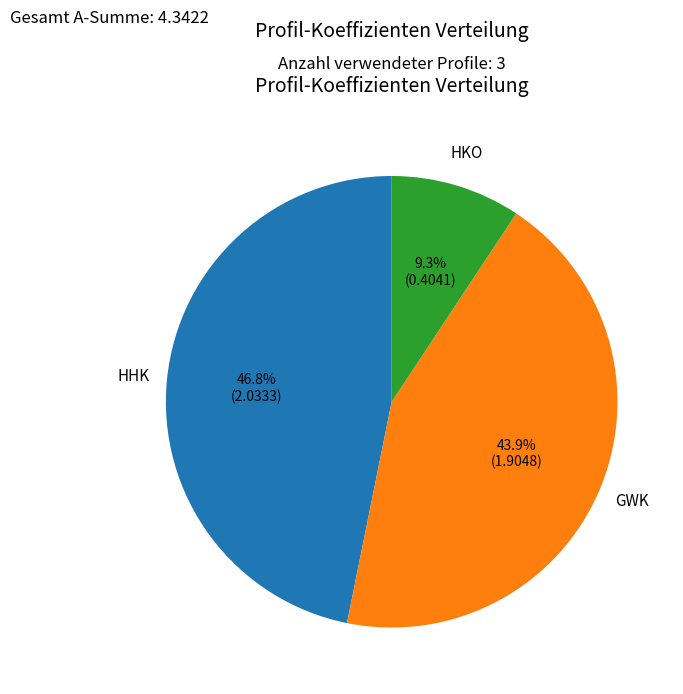

How many segments does this pie chart have?

3